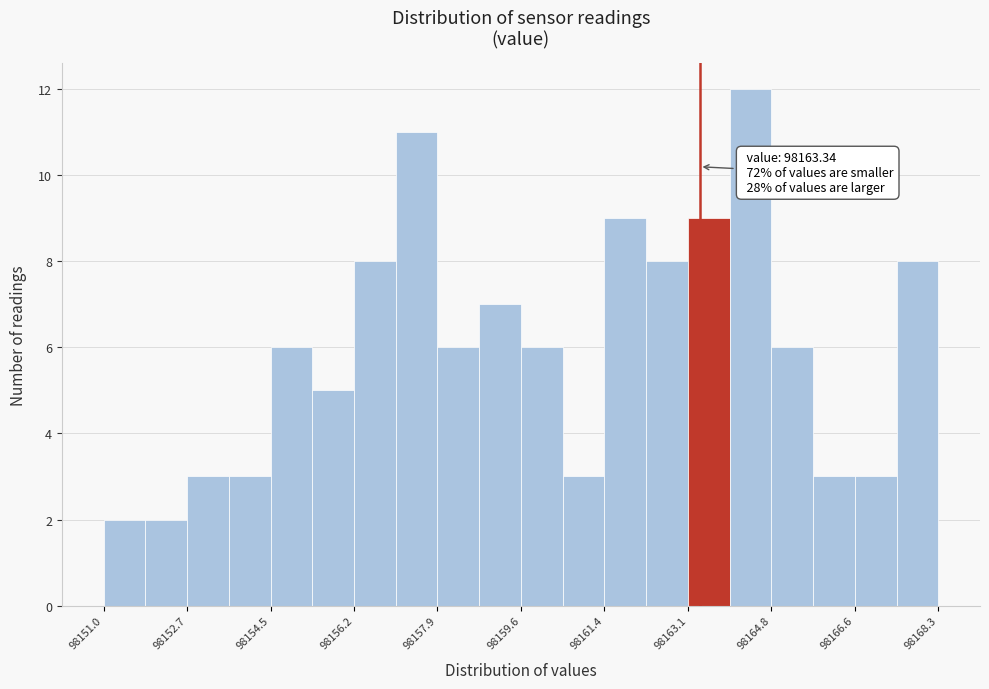

Over which range of the x-axis is the bar tallest?

98164.0 to 98164.8